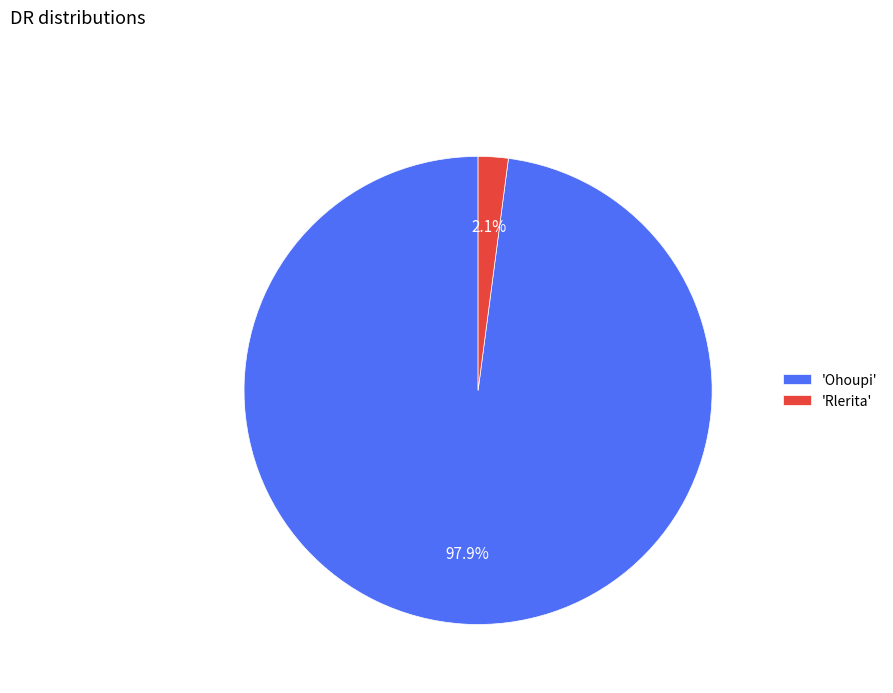

What is the majority slice?

'Ohoupi'